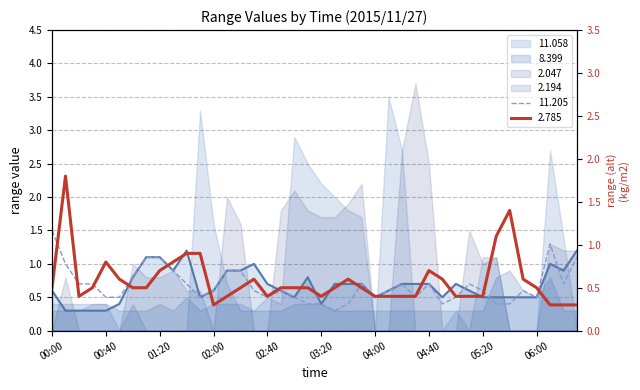

Between 03:30 and 06:00, which series saw the biggest shift?

11.205